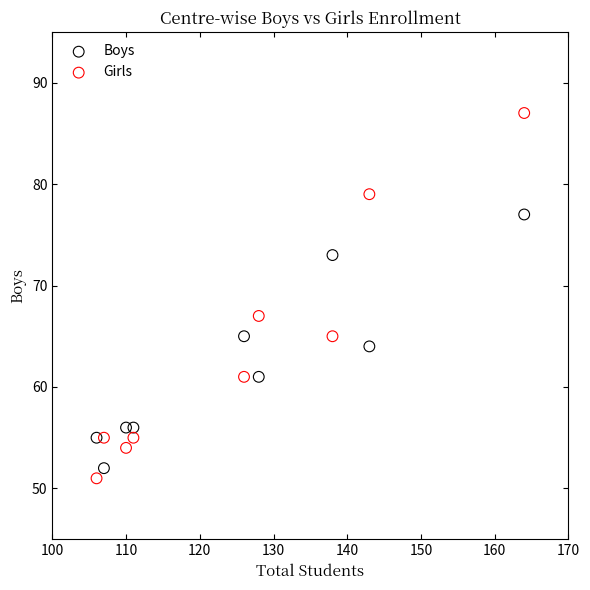

Which series contains the highest Y value?

Girls